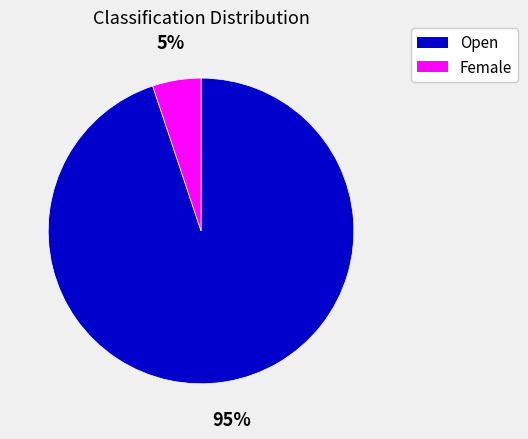

The Open slice represents 95% of the pie. True or false?

True